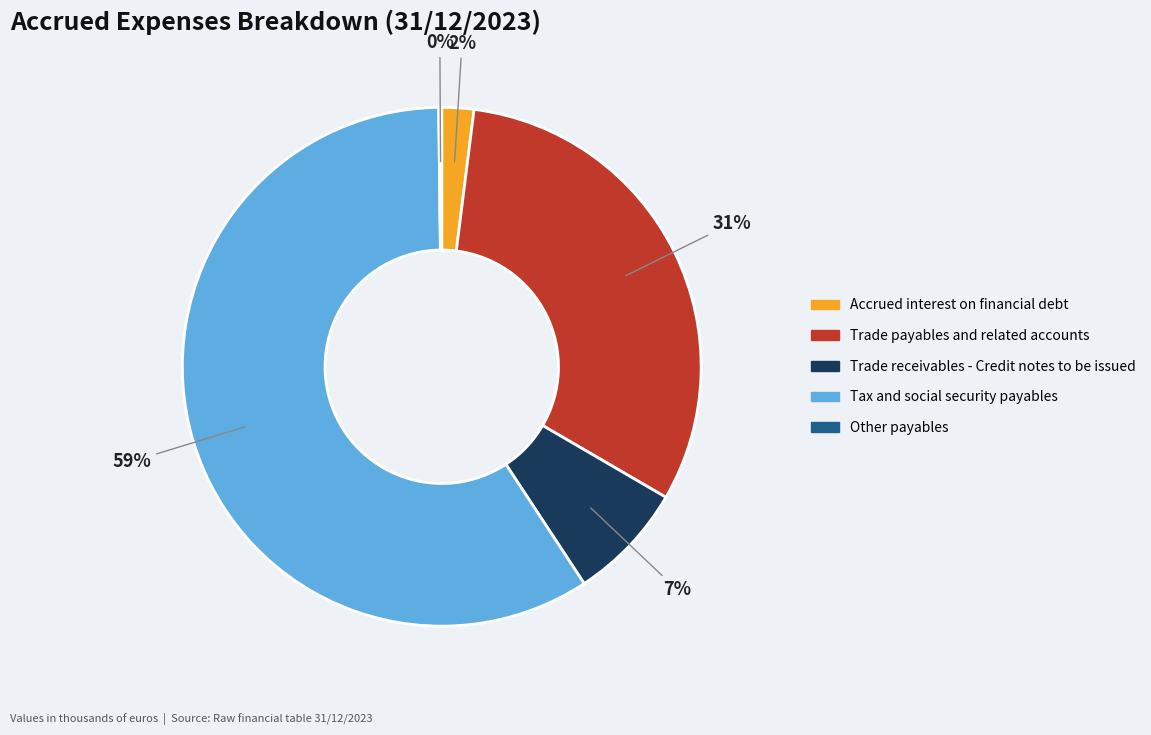

To the nearest percent, what portion does Trade payables and related accounts represent?

31%